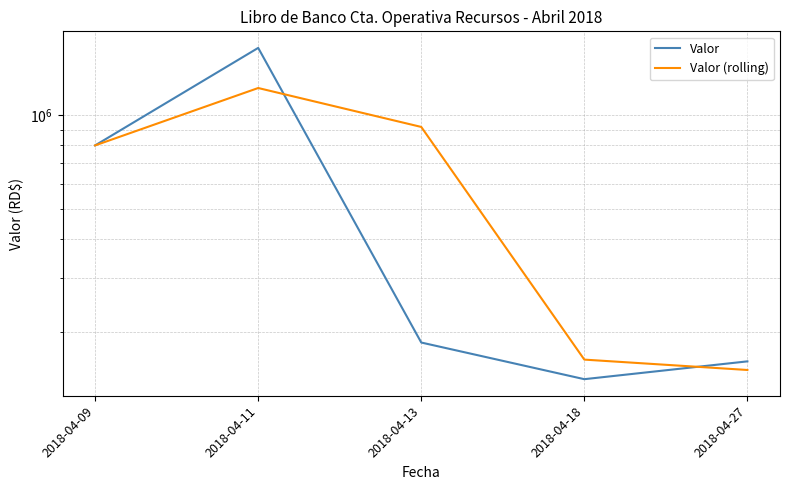

Where is the first local maximum for Valor (rolling)?

2018-04-11